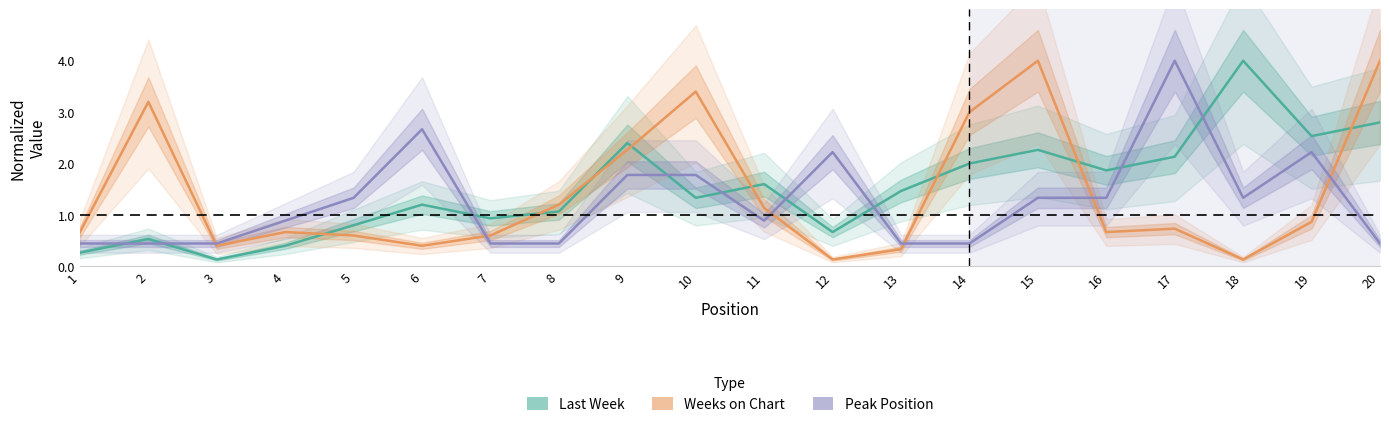

Which series changed the most between 6 and 12?

Last Week